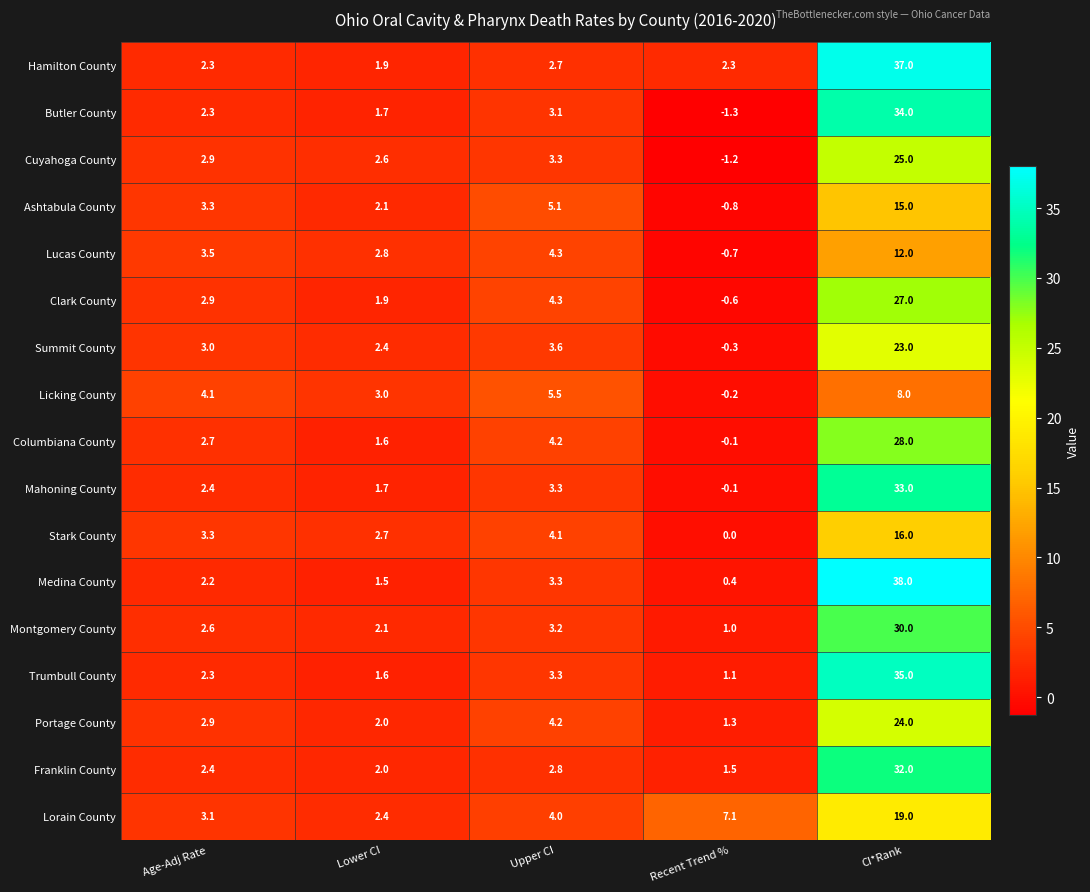

True or false: Portage County has a value of 7.3 at Upper CI.

False